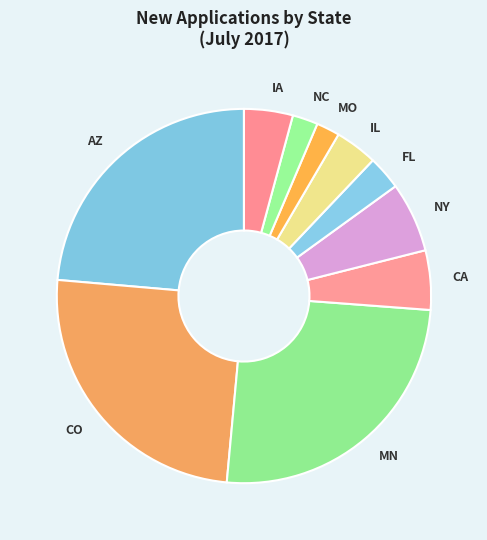

Which has a higher value, CA or CO?

CO